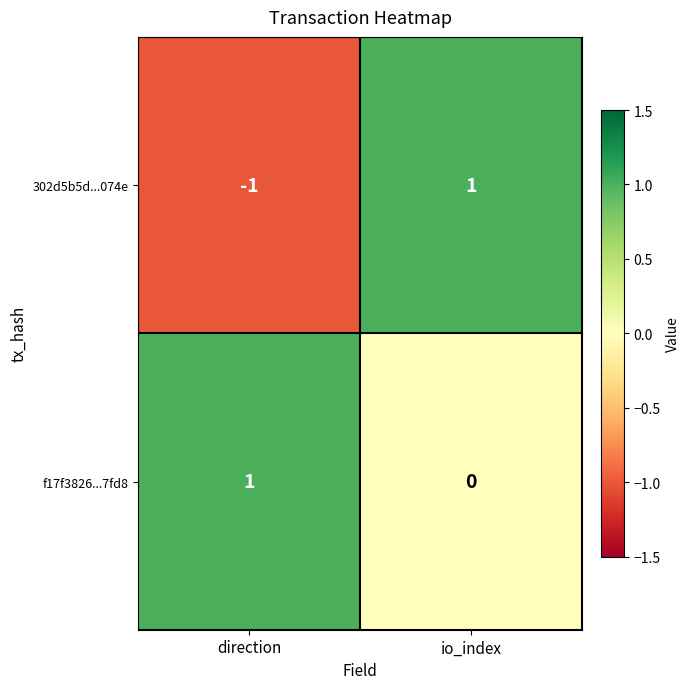

Which series changed the most between direction and io_index?

302d5b5d...074e